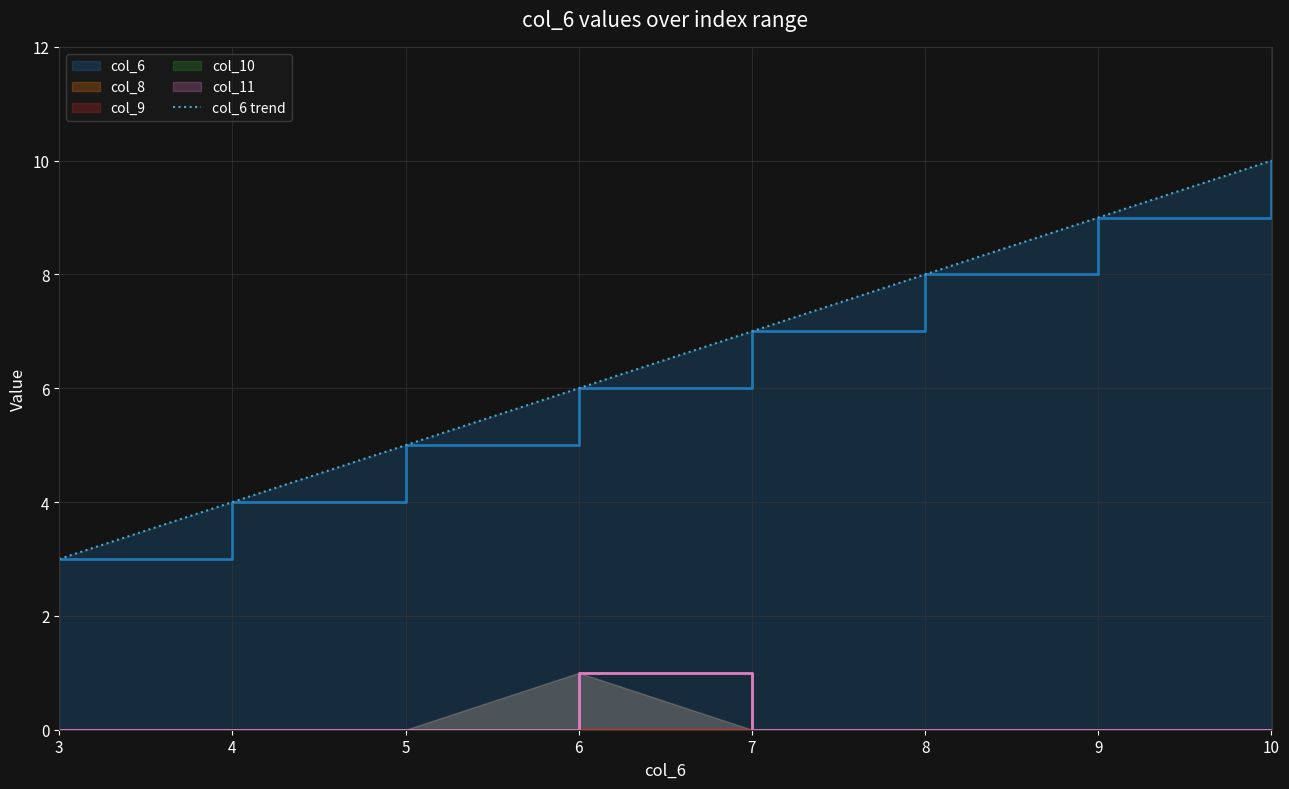

The chart shows a value of 3 at 3. True or false?

True